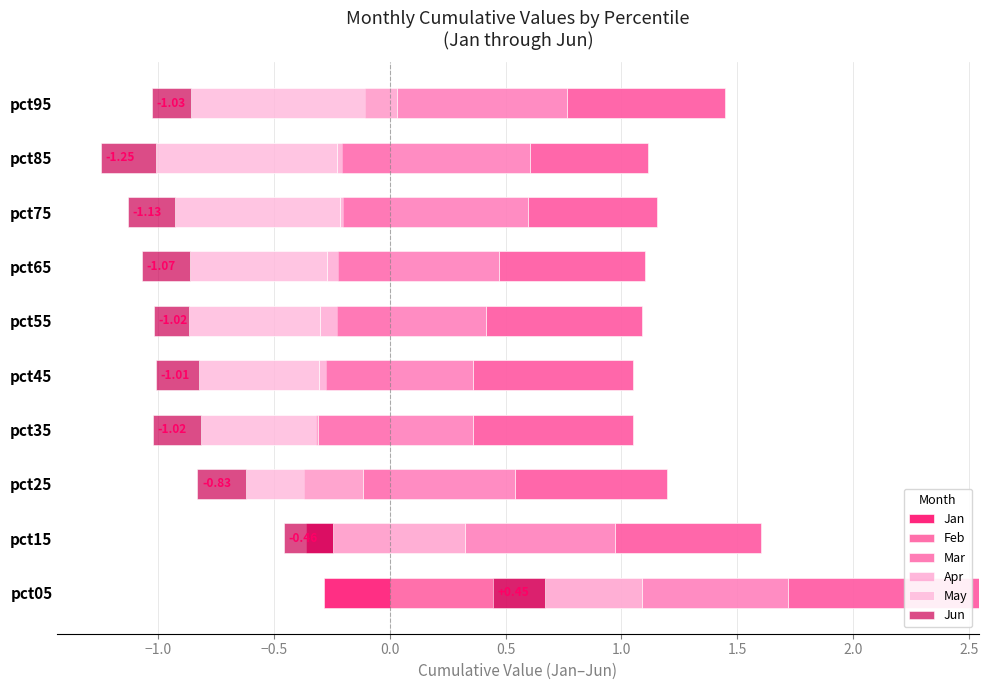

What is the greatest value displayed?

2.8